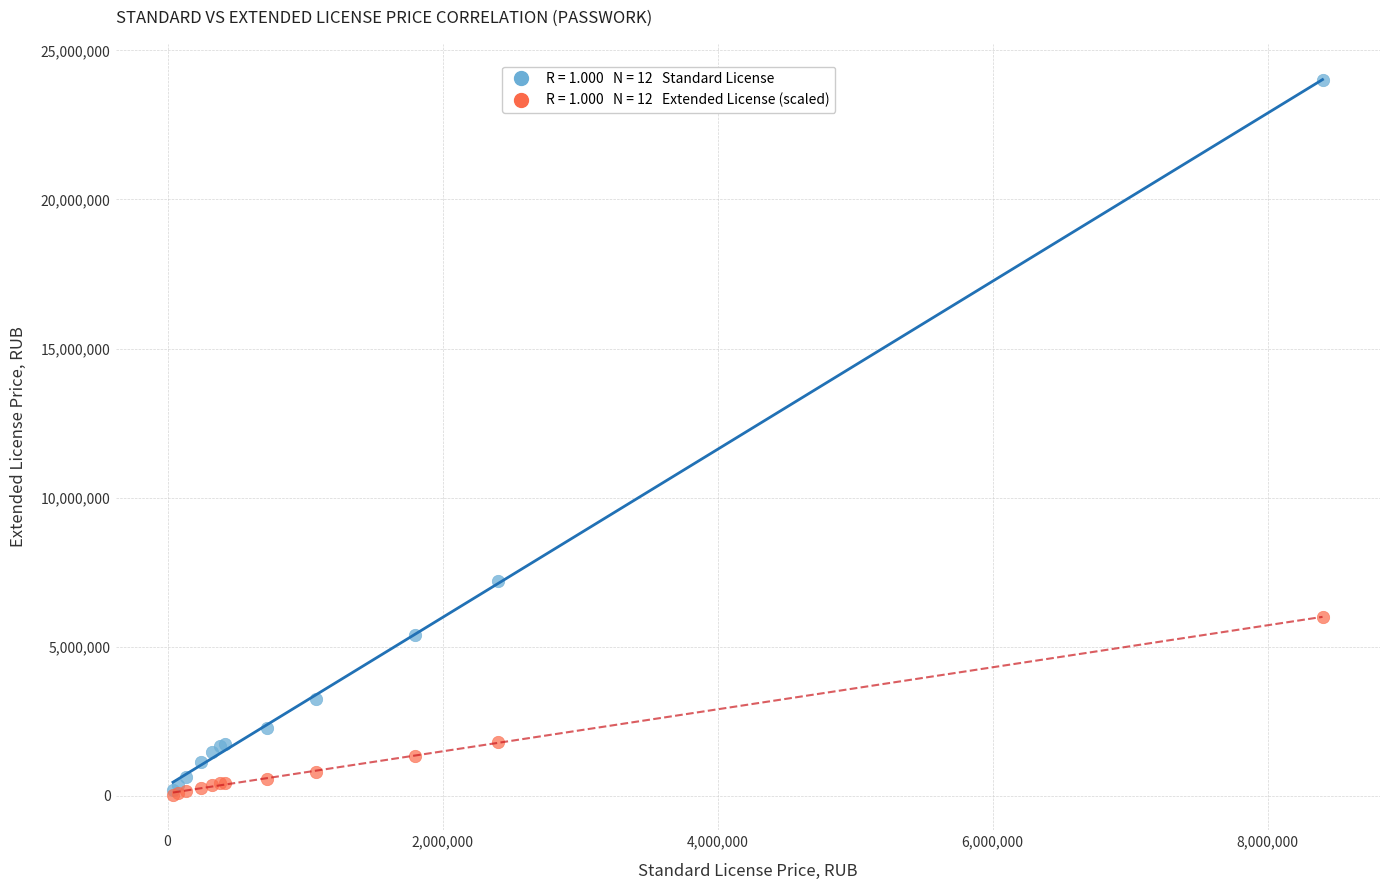

Across all series, what Y value is closest to 12024375?

7200000